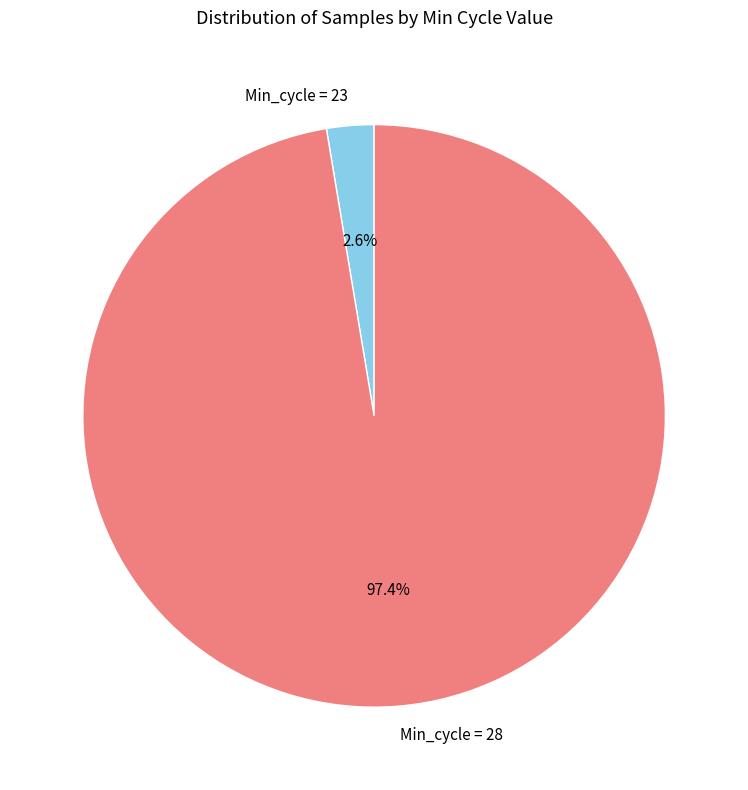

To the nearest percent, what is the difference between the largest and smallest slice percentages?

95%